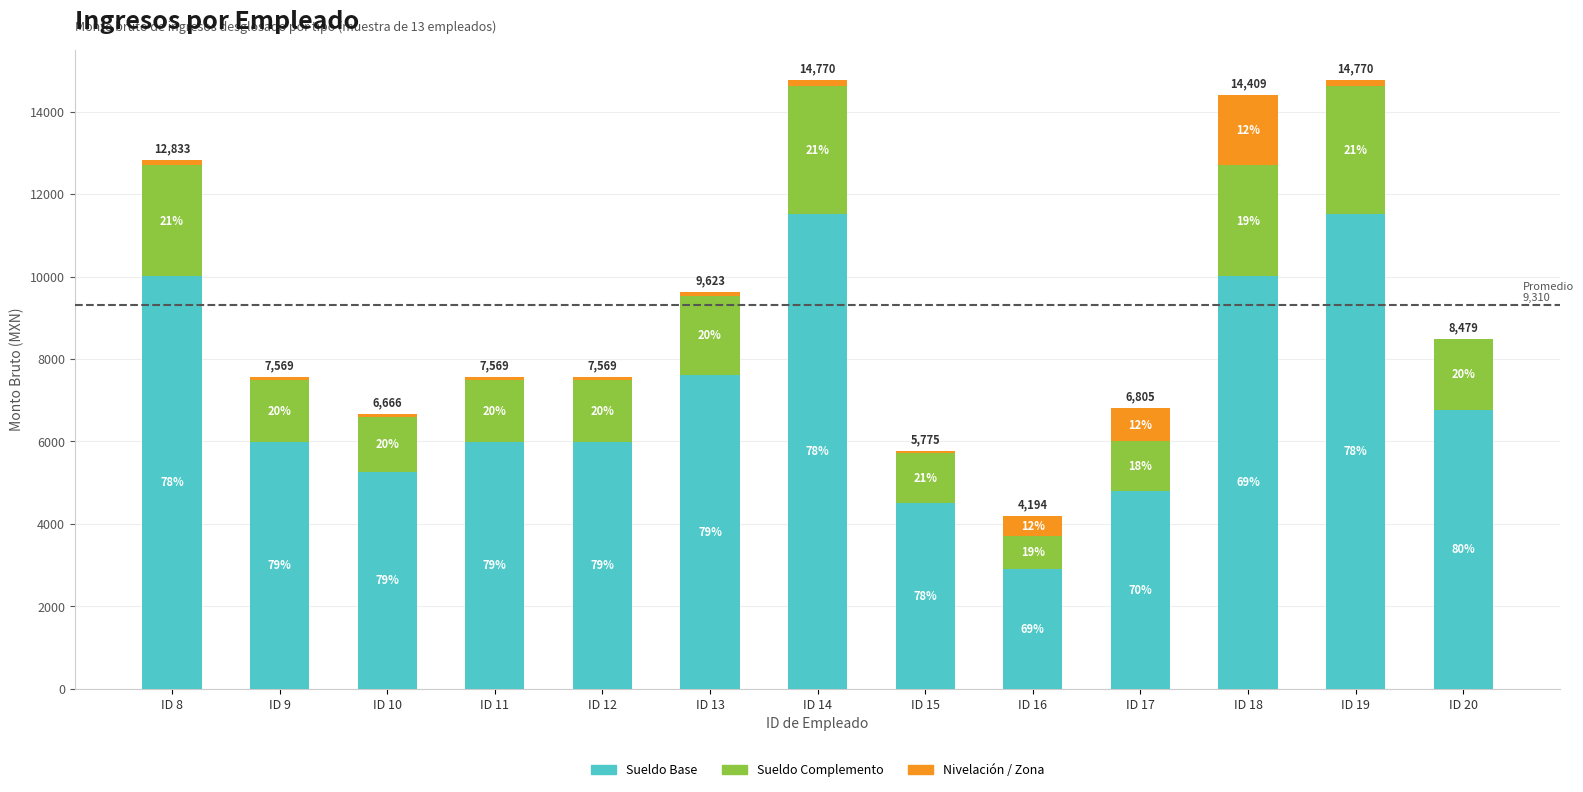

What is the difference between the maximum and second lowest values in the Sueldo Complemento series?

1904.0